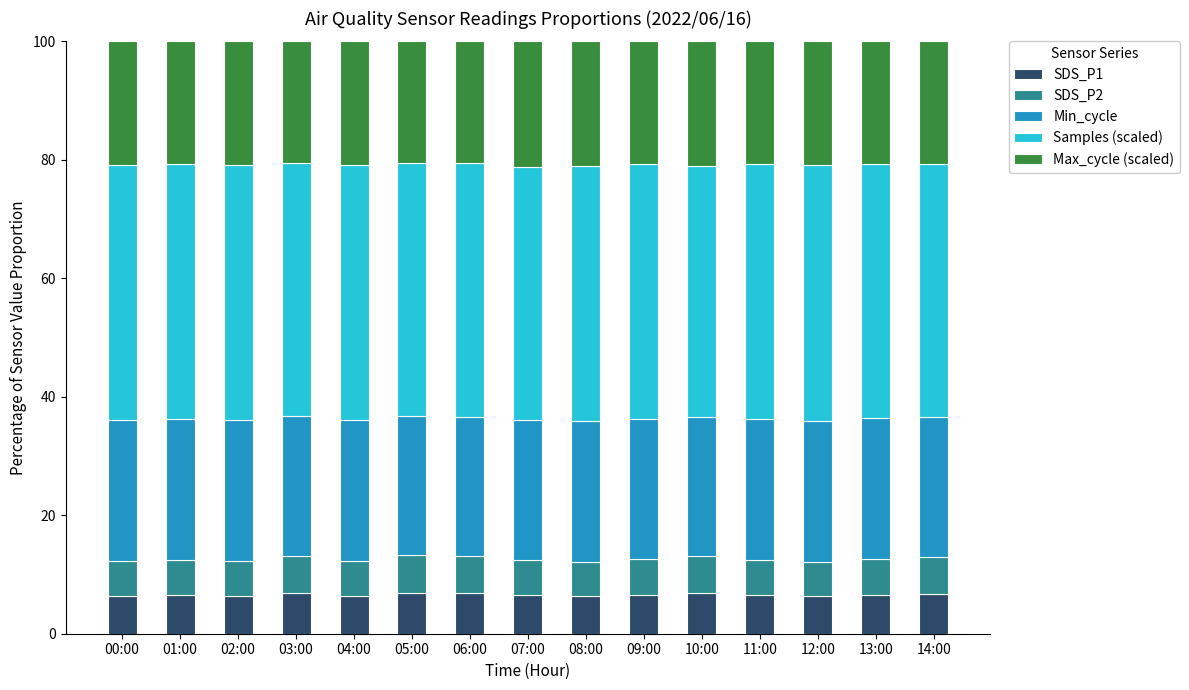

What is the total value across all series at 14:00?

100.0